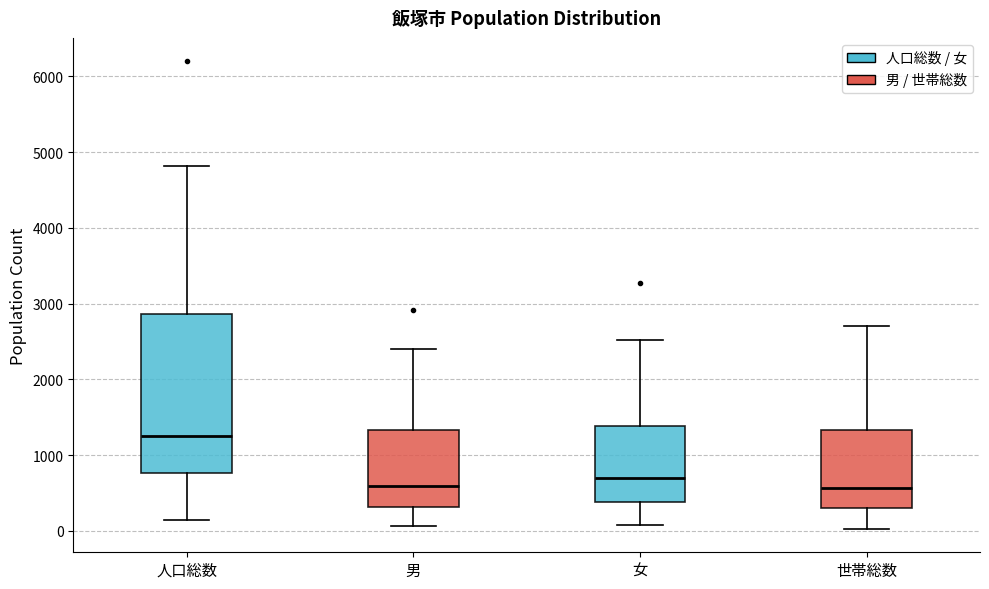

Reading left to right, read every box against the y-axis: the position of its median line, the range the box covers, and the ends of its whiskers. The values are not printed on the chart, so give them approximately, as read against the axis.

人口総数: median 1300, box 800 to 2900, whiskers 100 to 4800
男: median 600, box 300 to 1300, whiskers 100 to 2400
女: median 700, box 400 to 1400, whiskers 100 to 2500
世帯総数: median 600, box 300 to 1300, whiskers 0 to 2700